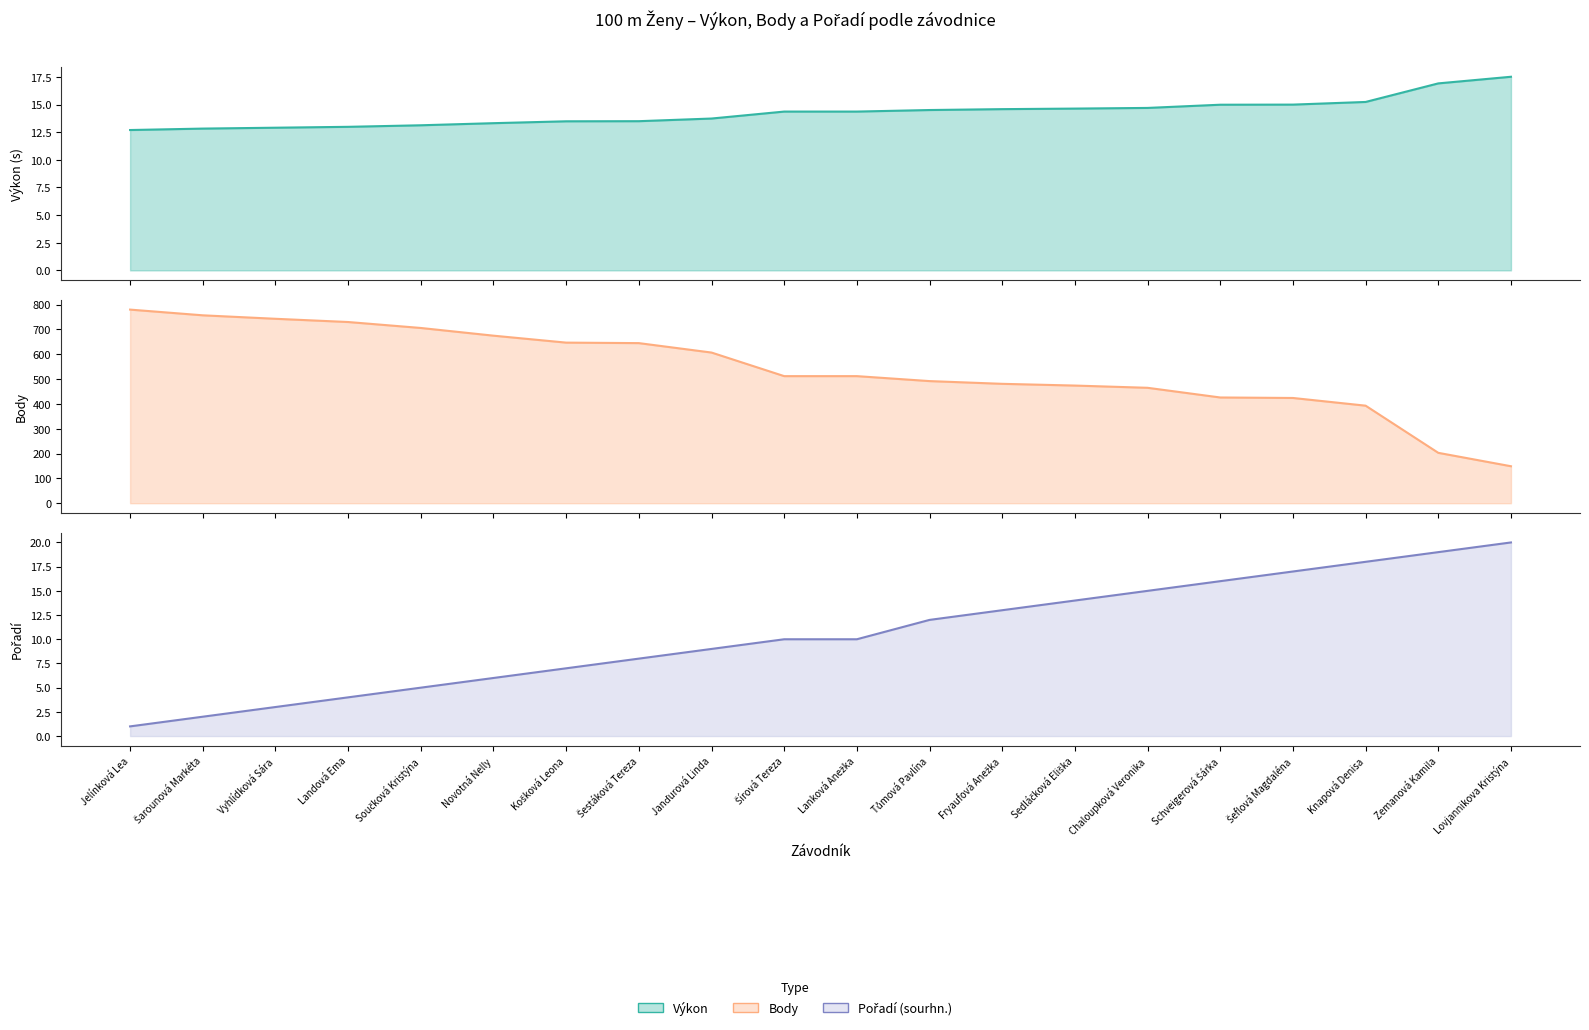

How many data points in Výkon are less than 14?

9